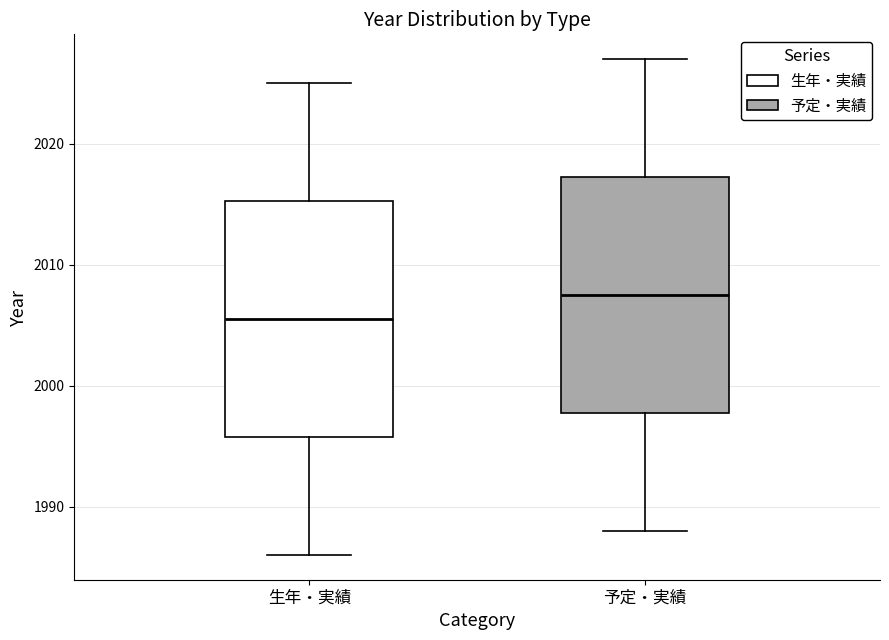

Where does the upper whisker of the box for 生年・実績 end on the y-axis? The values are not printed on the chart, so give them approximately, as read against the axis.

2025